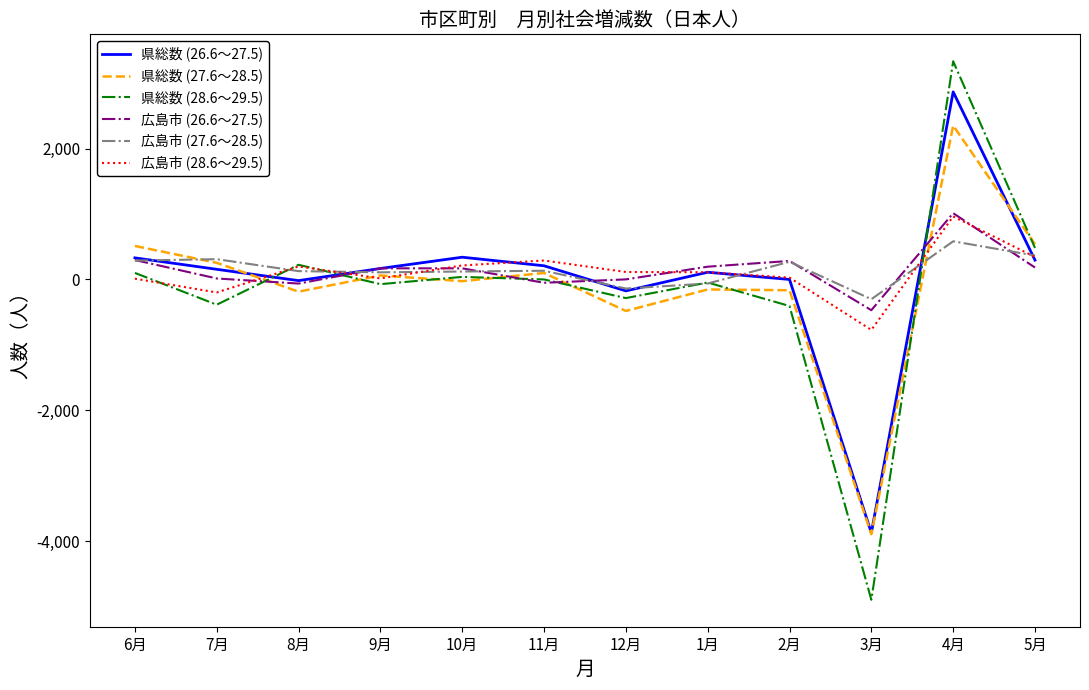

What is the difference between the 広島市 (28.6～29.5) values at 7月 and 11月?

489